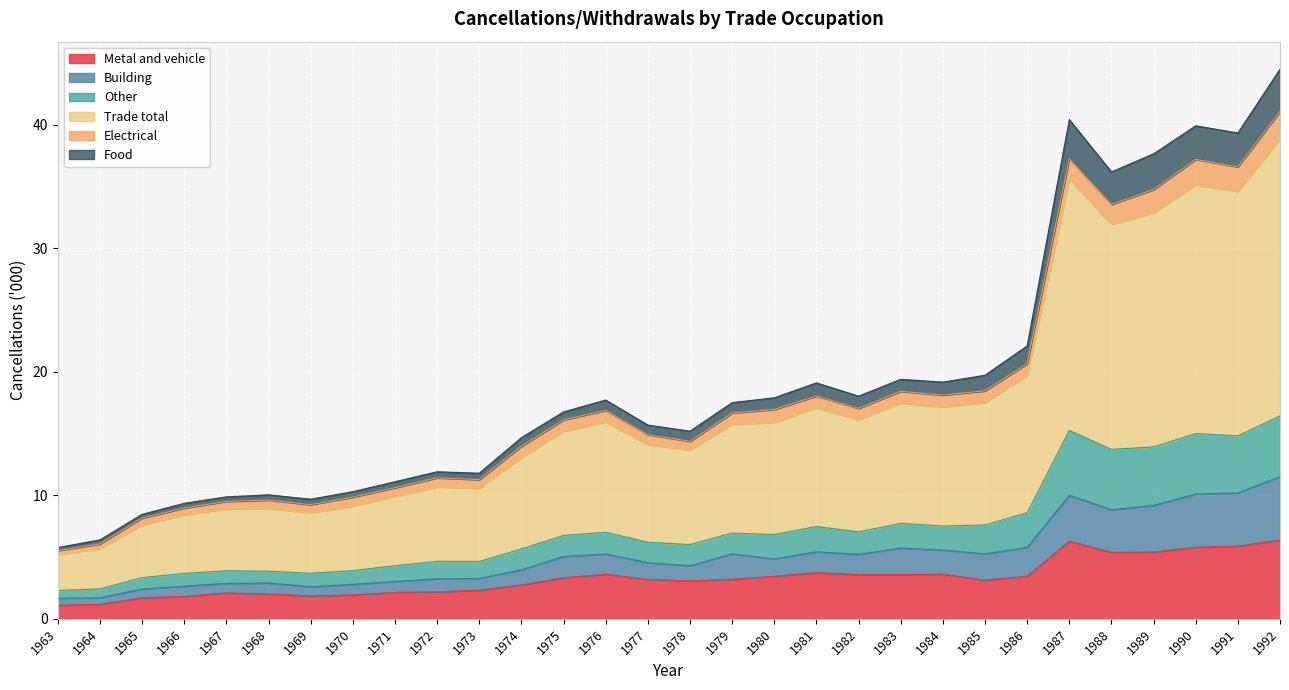

What is the greatest value displayed?

44.5